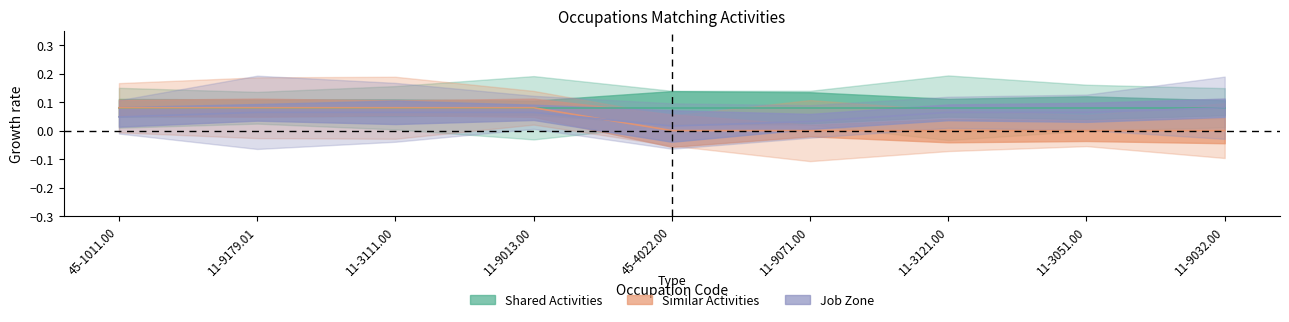

What is the total value across all series at 11-3111.00?

0.1